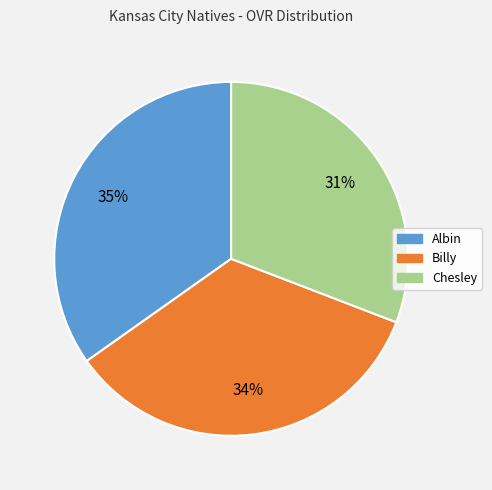

To the nearest percent, what is the difference between the largest and smallest slice percentages?

4%